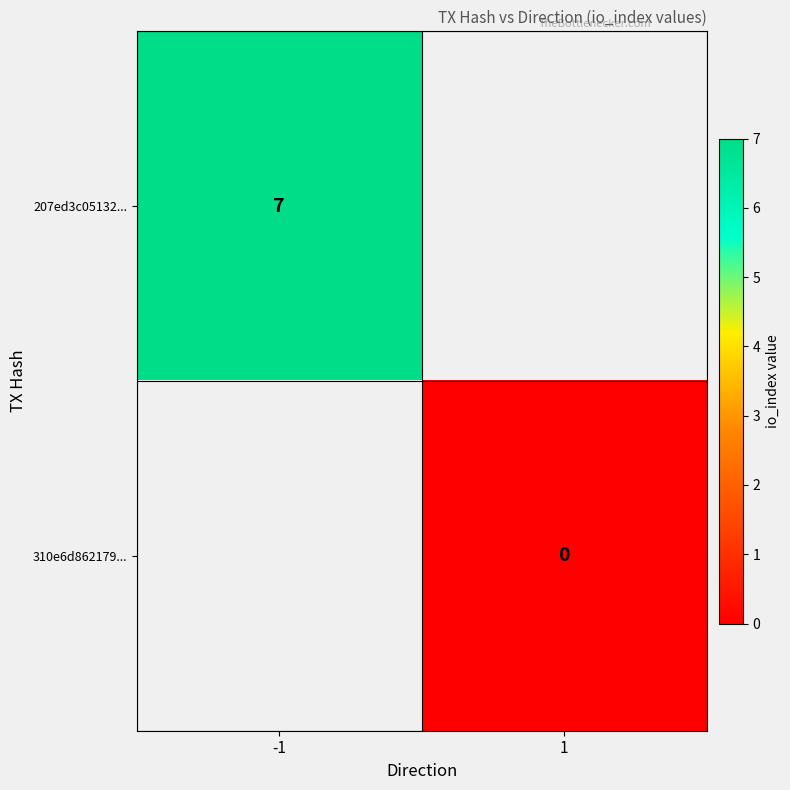

List the series in order of their peak value, highest first.

207ed3c05132..., 310e6d862179...